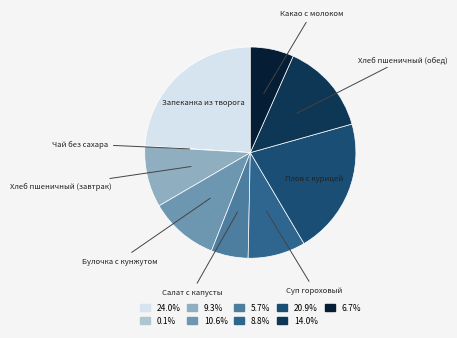

Is there a majority slice in this chart?

No